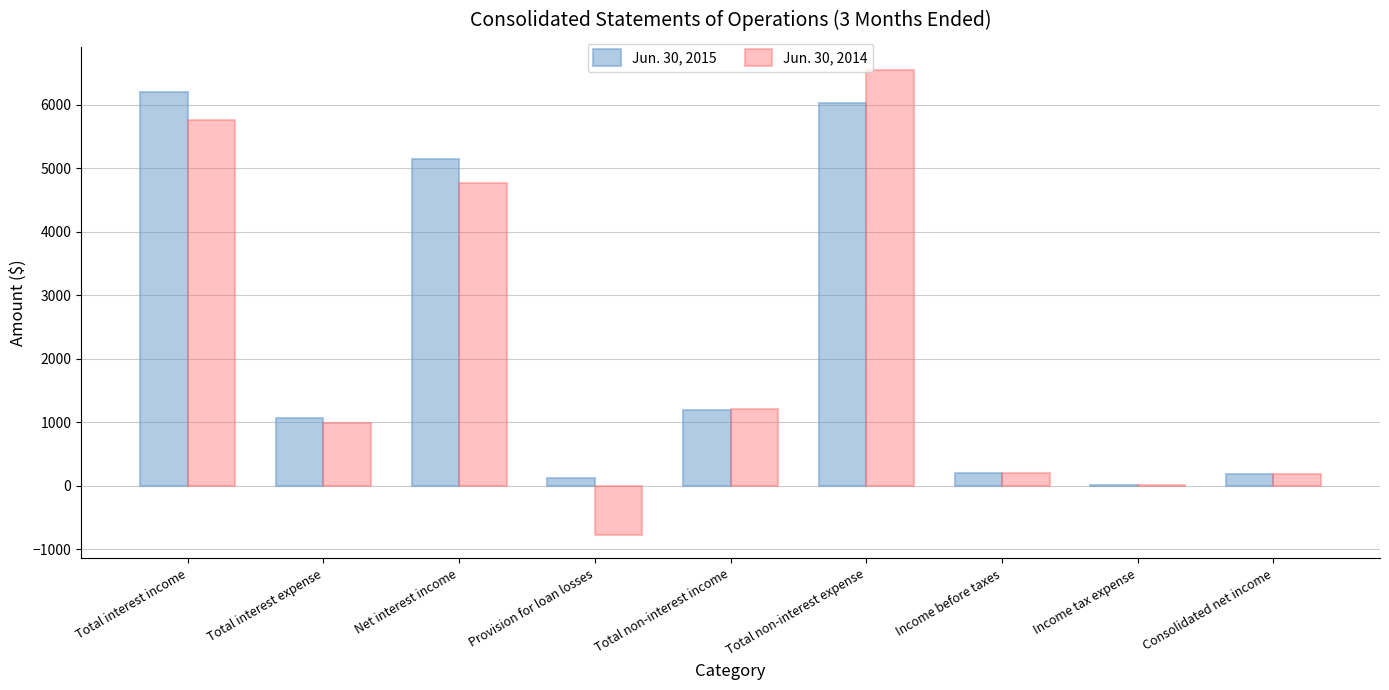

How many distinct data groups are displayed?

2